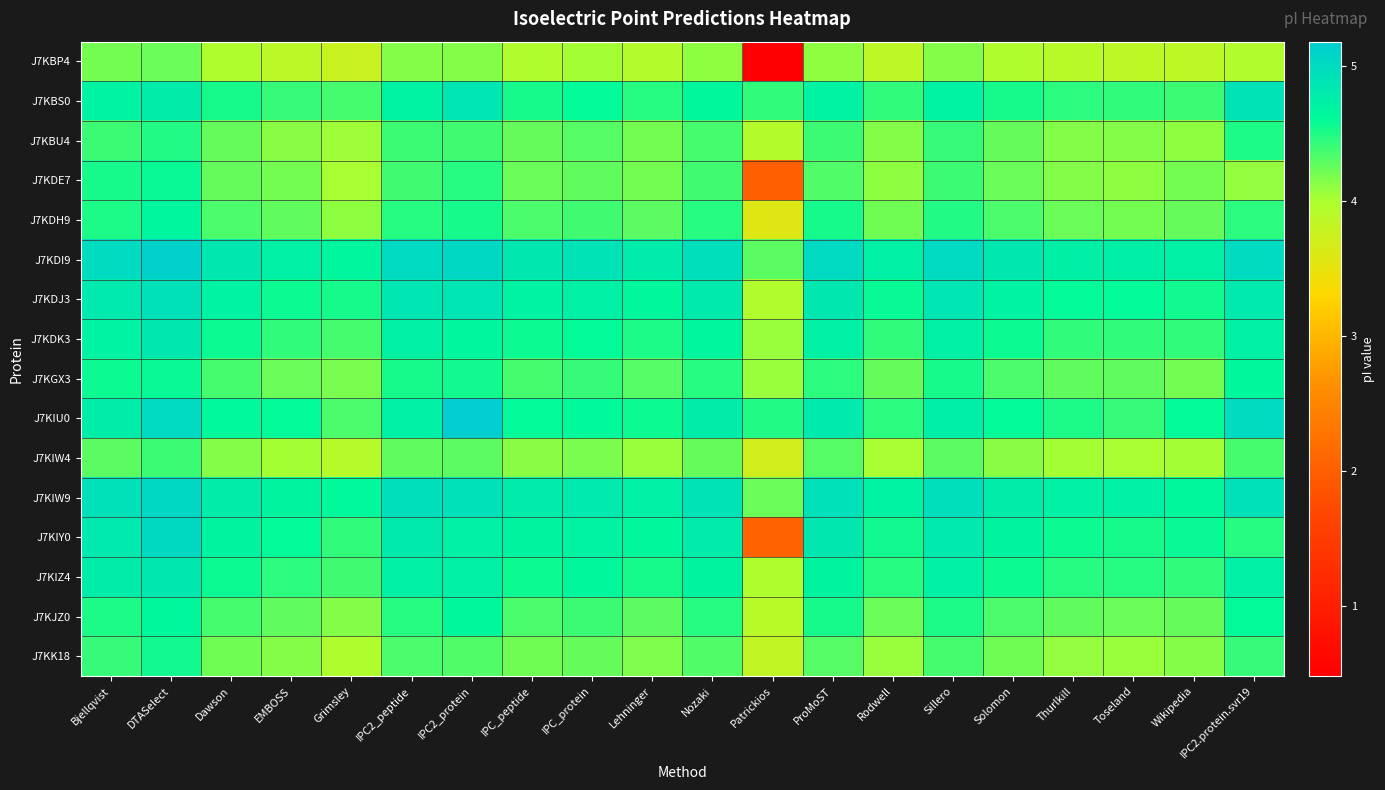

What is the difference between the highest and lowest values at Sillero?

0.9